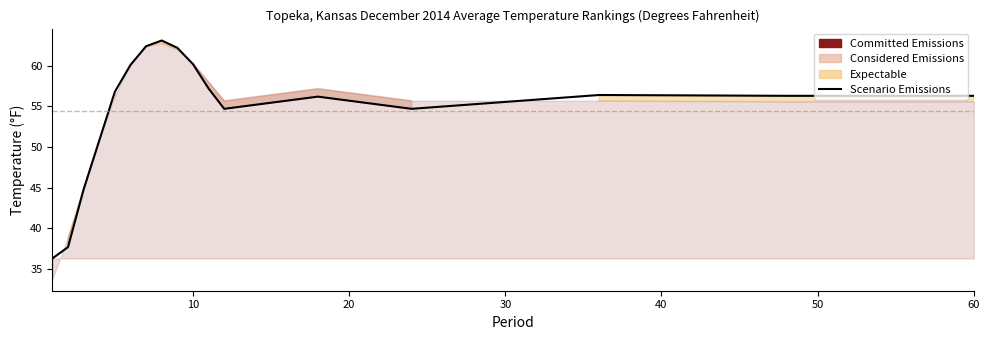

What is the difference between the maximum and minimum values?

26.8